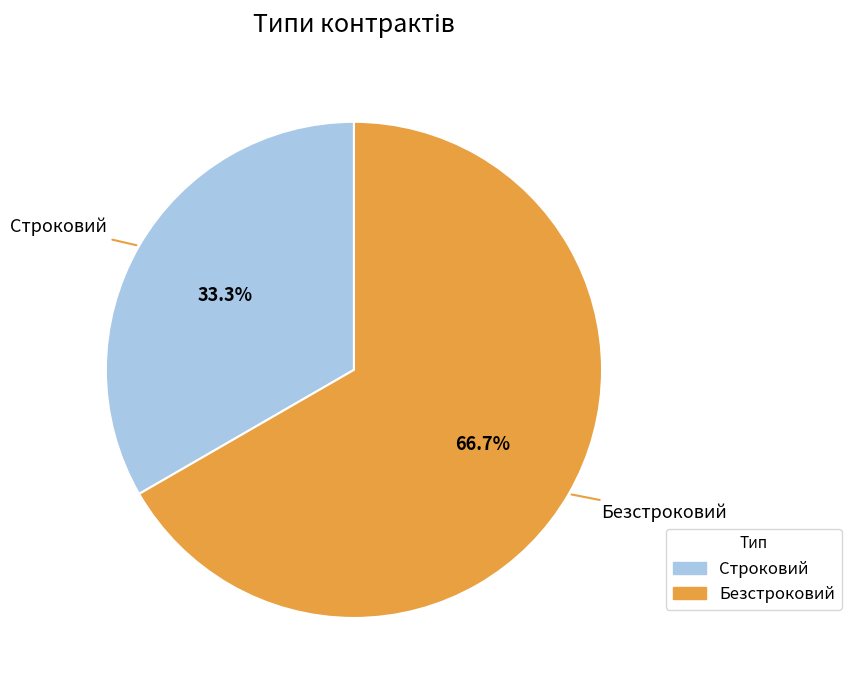

What percentage is the Безстроковий slice, to the nearest percent?

67%